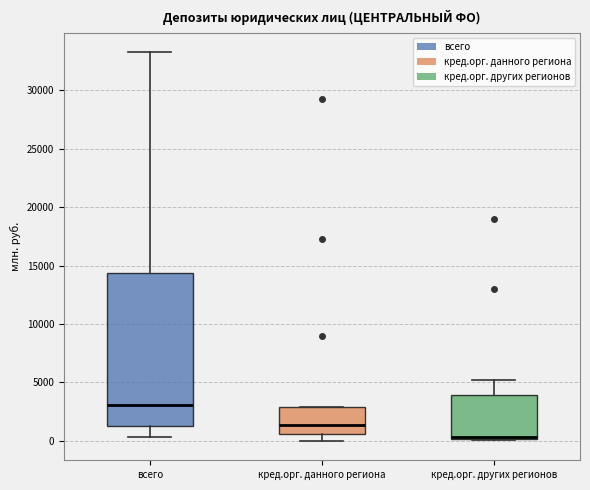

Where is the upper edge of the box for кред.орг. данного региона on the y-axis? The values are not printed on the chart, so give them approximately, as read against the axis.

3000